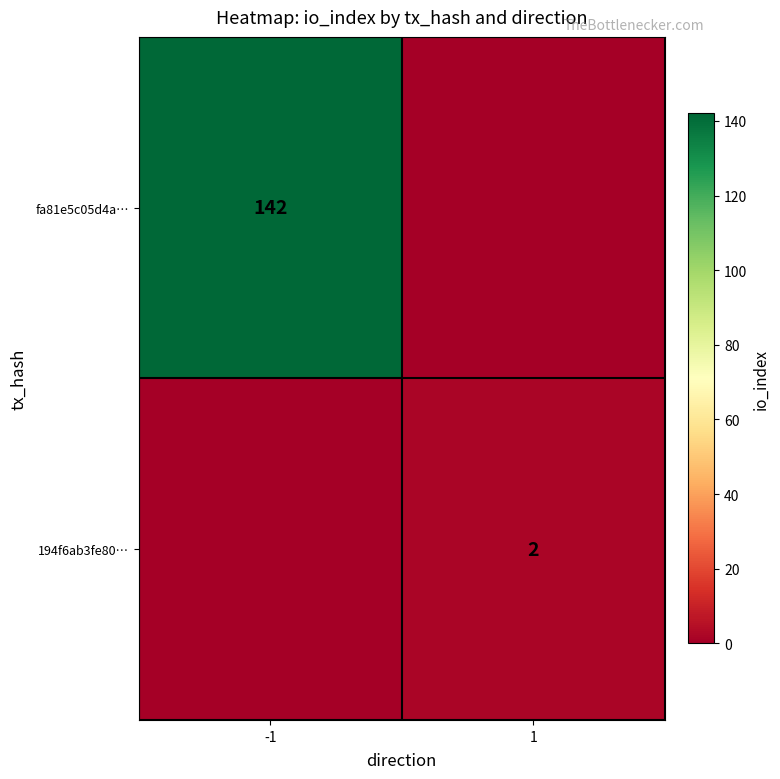

True or false: 194f6ab3fe80… has a value of 1 at 1.

False